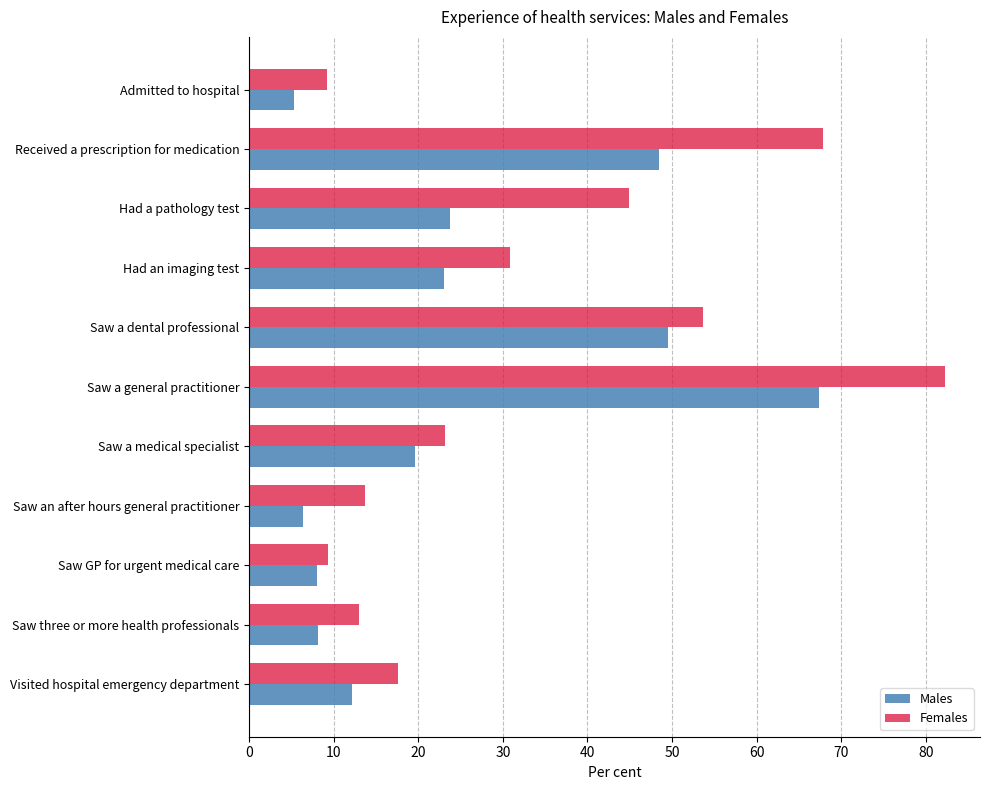

Which series has the widest spread of values?

Females